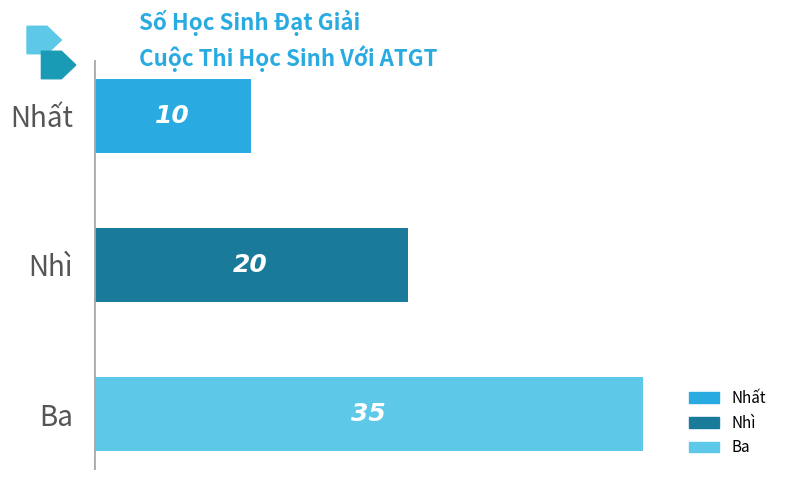

The value at Nhất is 18. True or false?

False